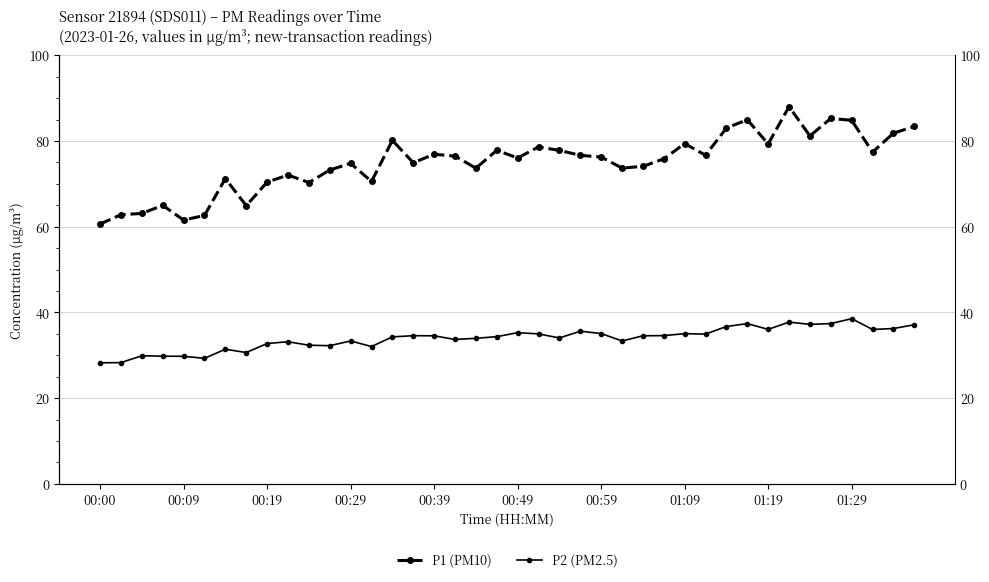

Reading left to right, list all the values displayed in this chart.

P1 (PM10): 60.6	62.8	63.1	65.0	61.5	62.6	71.2	64.9	70.4	72.0	70.3	73.2	74.8	70.5	80.1	74.9	76.9	76.5	73.7	77.8	76.0	78.6	77.8	76.7	76.2	73.7	74.1	75.8	79.4	76.7	83.0	85.0	79.3	88.0	81.2	85.2	84.8	77.4	81.8	83.4
P2 (PM2.5): 28.2	28.3	29.9	29.8	29.8	29.3	31.4	30.6	32.8	33.2	32.4	32.2	33.4	32.0	34.3	34.6	34.5	33.7	34.0	34.4	35.3	35.0	34.0	35.6	35.1	33.4	34.5	34.6	35.0	35.0	36.7	37.4	36.0	37.8	37.2	37.4	38.5	36.0	36.2	37.1